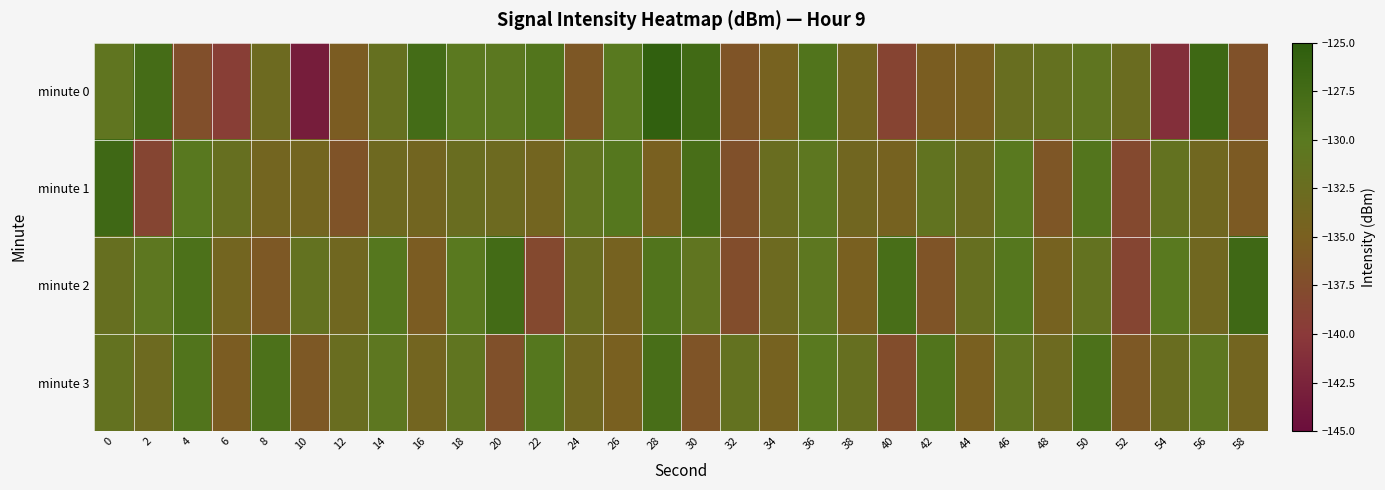

Reading left to right, what are all the values shown in this chart?

minute 0: 0=-131.0	2=-127.7	4=-137.2	6=-139.3	8=-133.0	10=-143.2	12=-135.5	14=-131.7	16=-127.5	18=-130.2	20=-130.3	22=-129.2	24=-136.1	26=-129.9	28=-125.4	30=-127.2	32=-136.5	34=-134.6	36=-129.1	38=-134.0	40=-138.6	42=-135.3	44=-135.0	46=-132.3	48=-131.6	50=-130.9	52=-132.6	54=-141.2	56=-126.9	58=-136.9
minute 1: 0=-127.0	2=-138.5	4=-129.8	6=-132.0	8=-134.0	10=-133.9	12=-136.6	14=-133.1	16=-133.8	18=-132.4	20=-133.0	22=-134.0	24=-131.0	26=-129.5	28=-135.0	30=-128.0	32=-137.0	34=-132.5	36=-130.5	38=-133.8	40=-134.5	42=-131.2	44=-132.8	46=-130.0	48=-136.2	50=-129.2	52=-138.0	54=-131.5	56=-133.5	58=-135.8
minute 2: 0=-132.0	2=-130.5	4=-128.5	6=-134.0	8=-136.0	10=-131.5	12=-133.5	14=-129.5	16=-135.5	18=-130.0	20=-127.5	22=-138.0	24=-132.5	26=-134.5	28=-129.0	30=-131.0	32=-137.5	34=-133.0	36=-130.5	38=-135.0	40=-128.0	42=-136.5	44=-132.0	46=-129.5	48=-134.5	50=-131.5	52=-138.5	54=-130.0	56=-133.5	58=-127.0
minute 3: 0=-131.5	2=-133.0	4=-129.0	6=-135.5	8=-128.5	10=-136.0	12=-132.5	14=-130.5	16=-134.0	18=-131.0	20=-137.0	22=-129.5	24=-133.5	26=-135.0	28=-128.0	30=-136.5	32=-131.5	34=-134.5	36=-130.0	38=-132.0	40=-137.5	42=-129.0	44=-135.0	46=-131.0	48=-133.0	50=-128.5	52=-136.0	54=-132.5	56=-130.5	58=-134.0